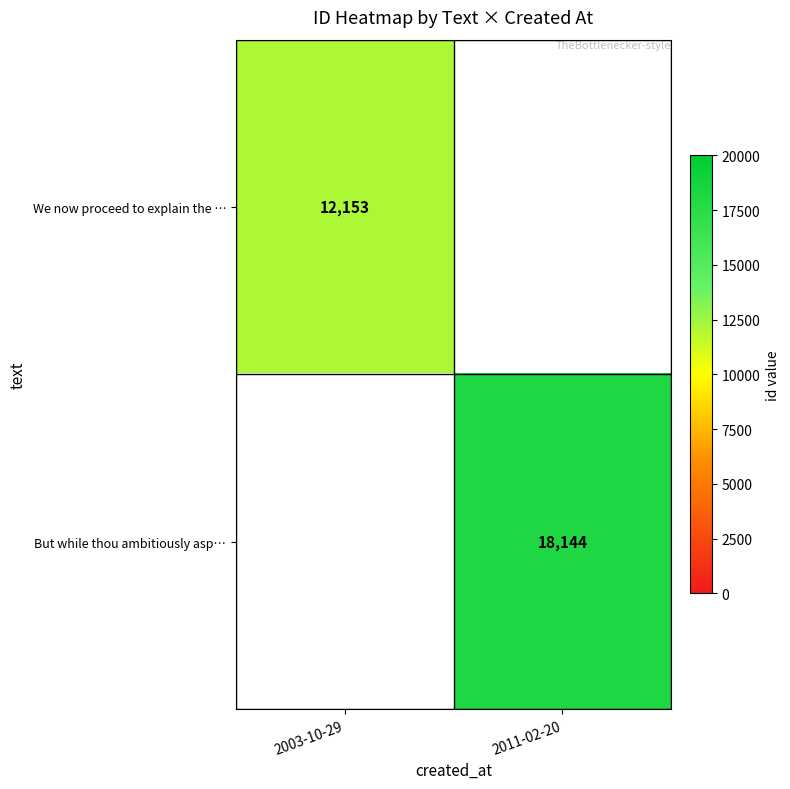

Is the value of We now proceed to explain the … at 2003-10-29 greater than the value of But while thou ambitiously asp… at 2011-02-20?

No